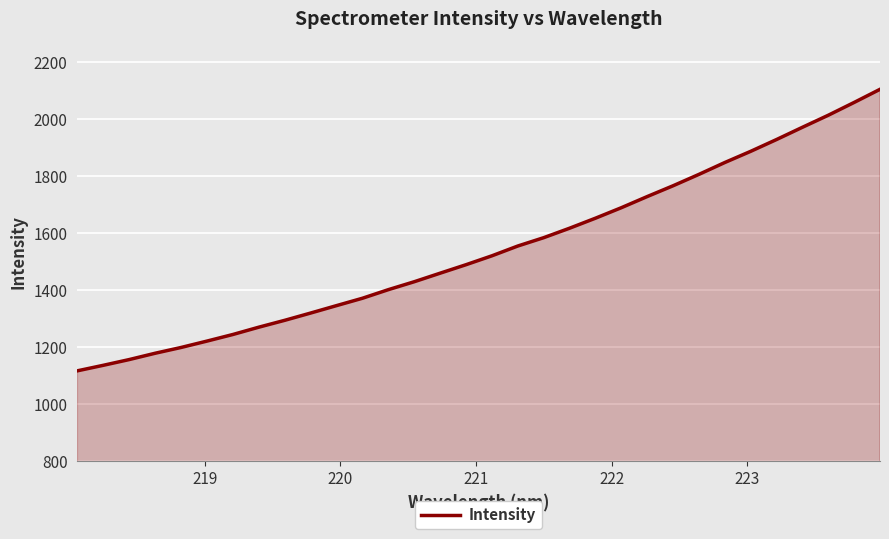

What is the minimum value shown in the chart?

1116.9